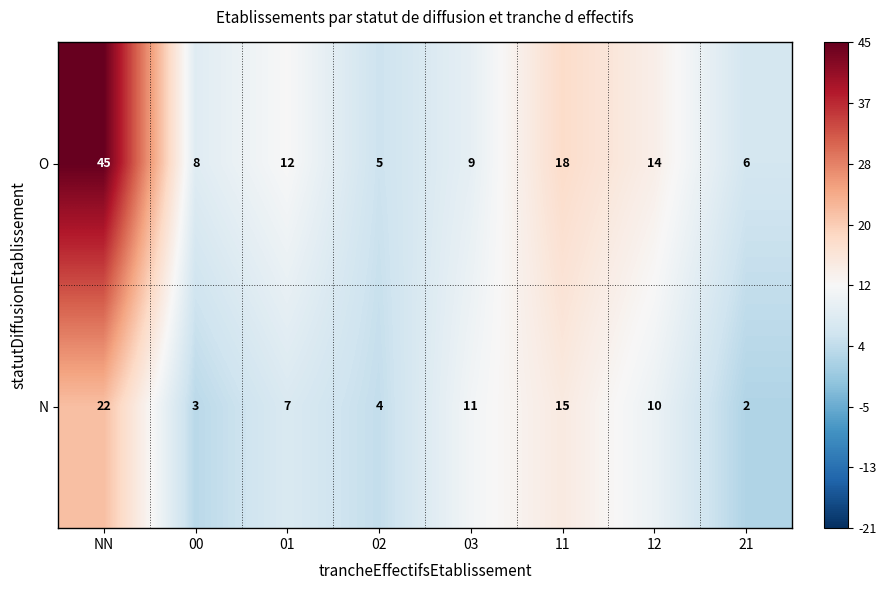

Count the number of data series in this chart.

2